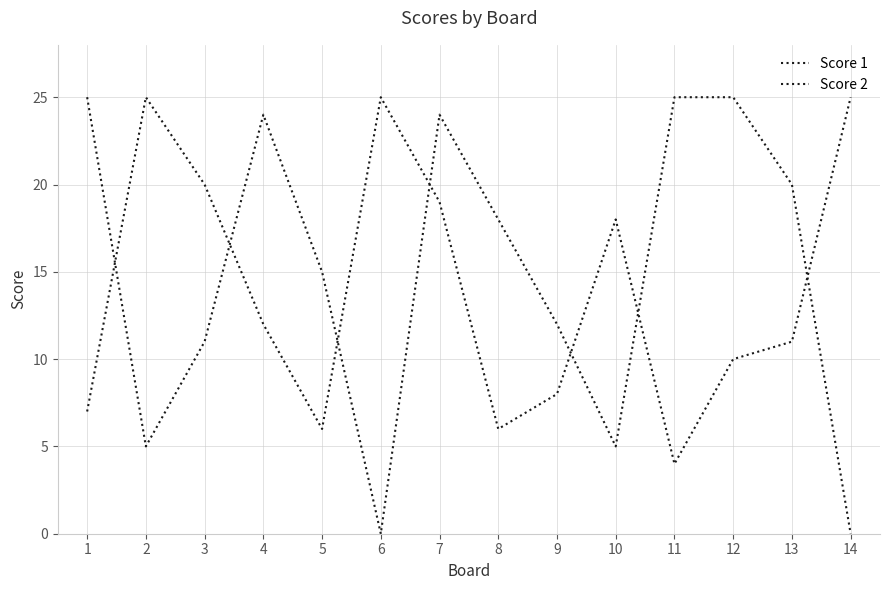

In Score 1, how many points are lower than both neighbors (excluding endpoints)?

3